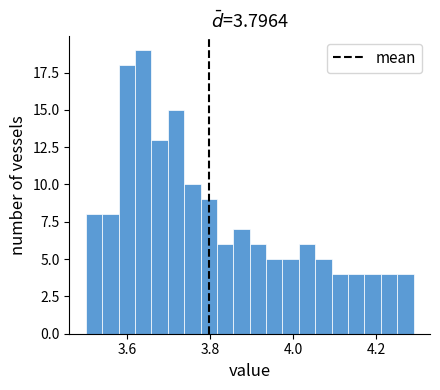

Around what value on the x-axis is the tallest bar? Give the approximate position of its centre, as read against the axis.

3.64